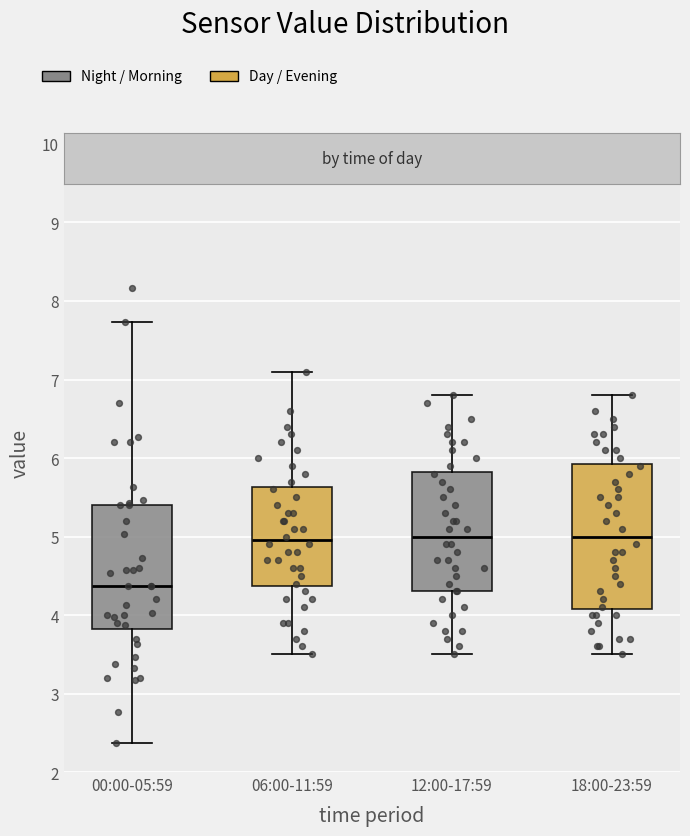

Where does the lower whisker of the box for 06:00-11:59 end on the y-axis? The values are not printed on the chart, so give them approximately, as read against the axis.

3.5